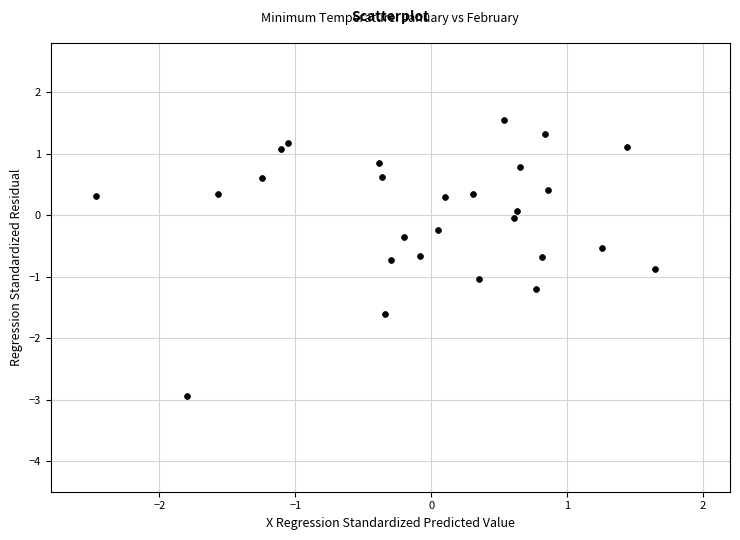

What is the range of X values (max minus min)?

4.1